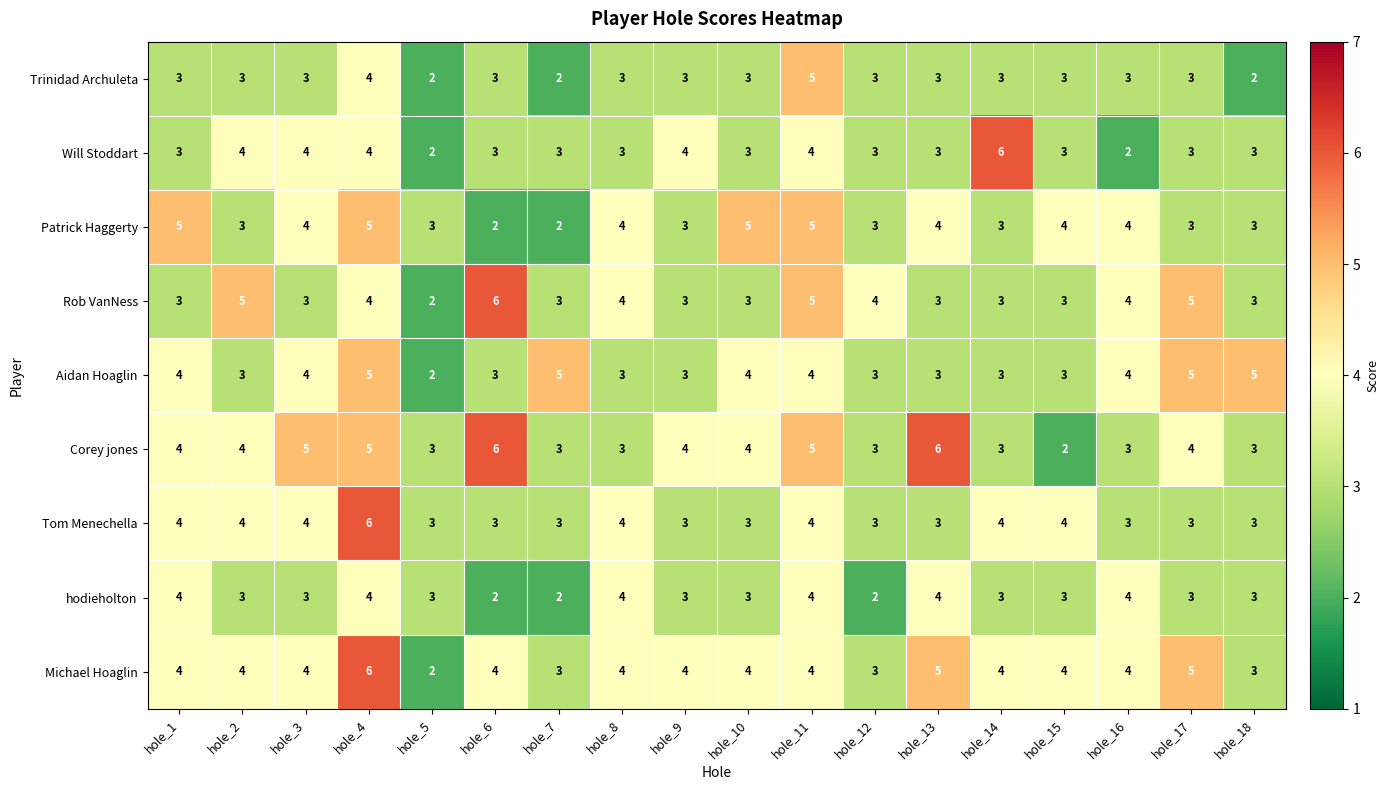

What is the approximate value of Will Stoddart at hole_11?

4